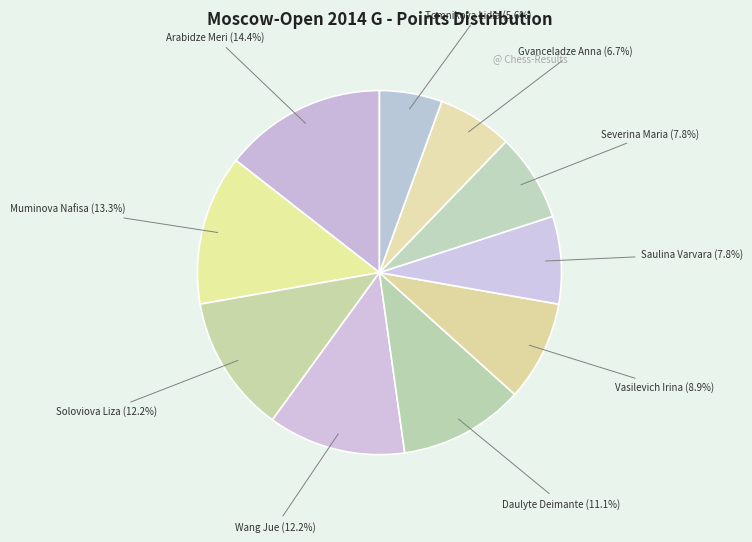

What percentage is NOT represented by Arabidze Meri?

85.6%